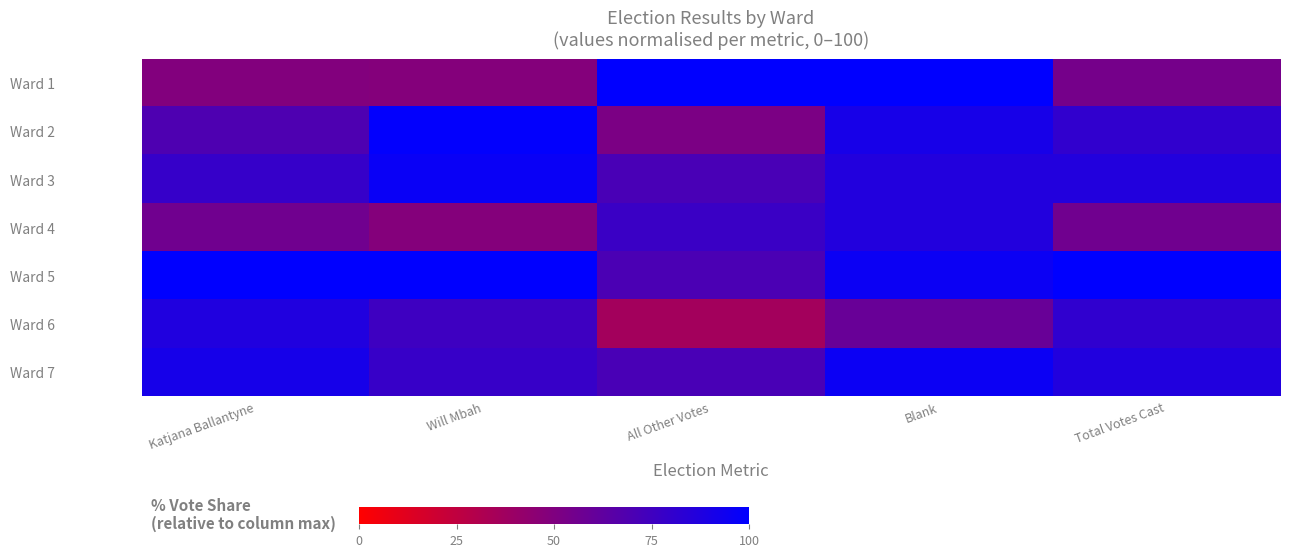

Between All Other Votes and Katjana Ballantyne, which is larger?

All Other Votes